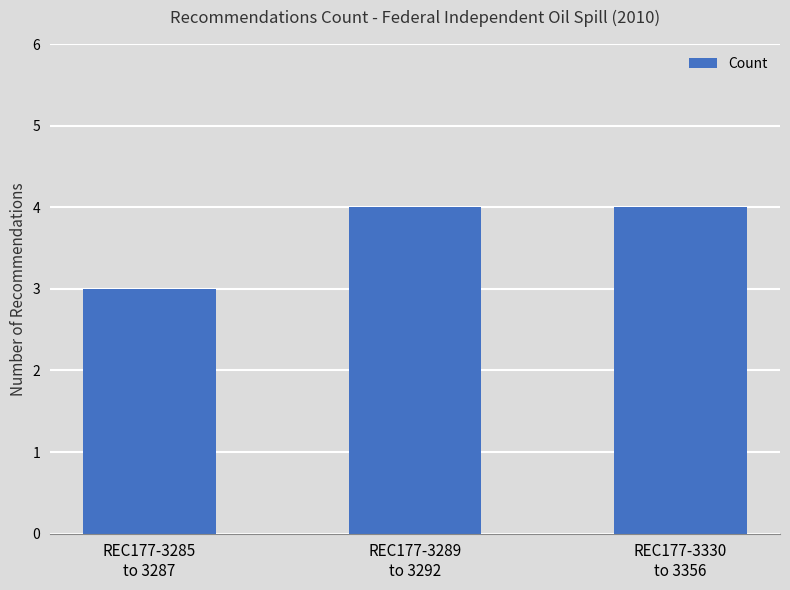

Reading right to left, what are all the values shown in this chart?

4	4	3